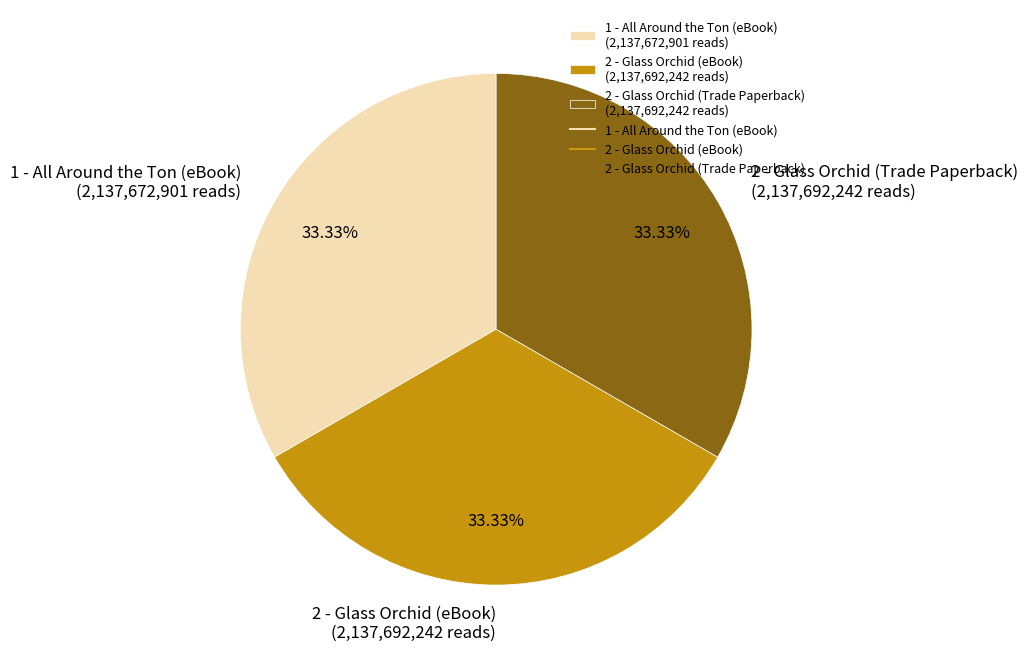

Is it true that 2 - Glass Orchid (eBook) is 33% of the pie?

True